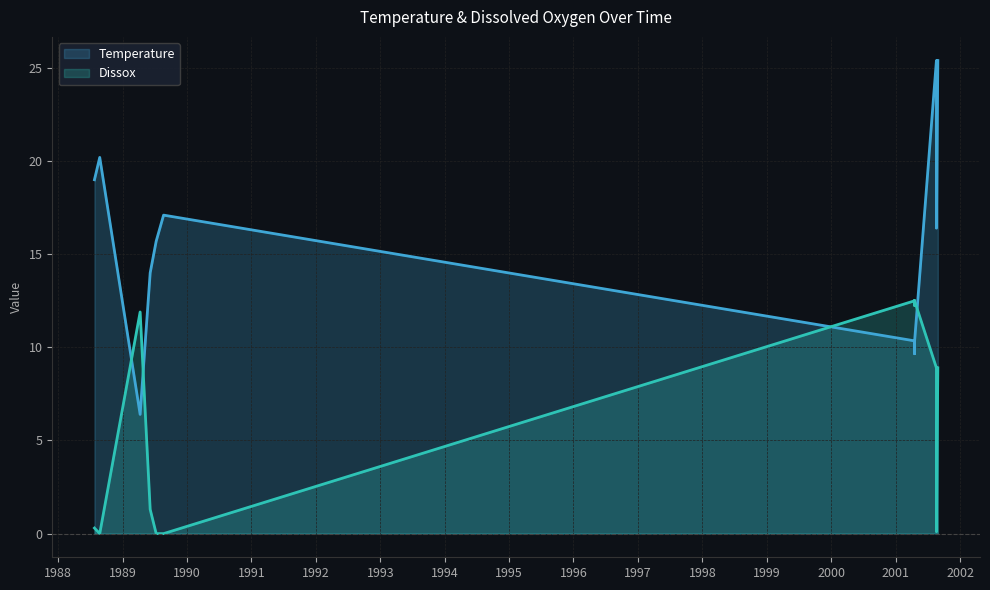

At which category does Temperature reach its first local peak?

08/24/1988